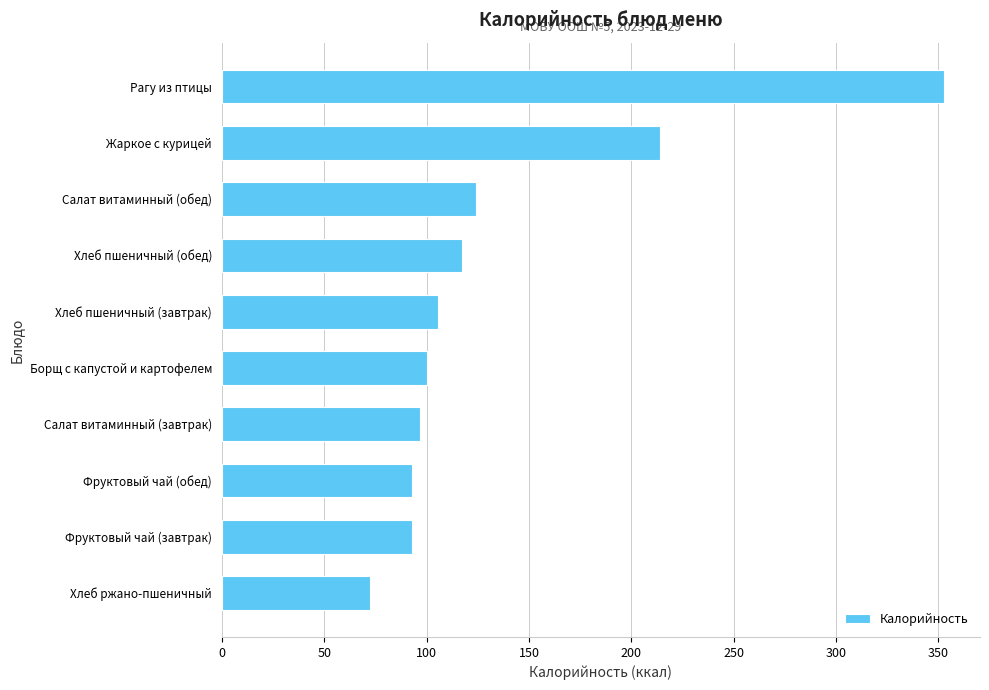

What is the ratio of the value at Салат витаминный (обед) to the value at Борщ с капустой и картофелем?

1.2